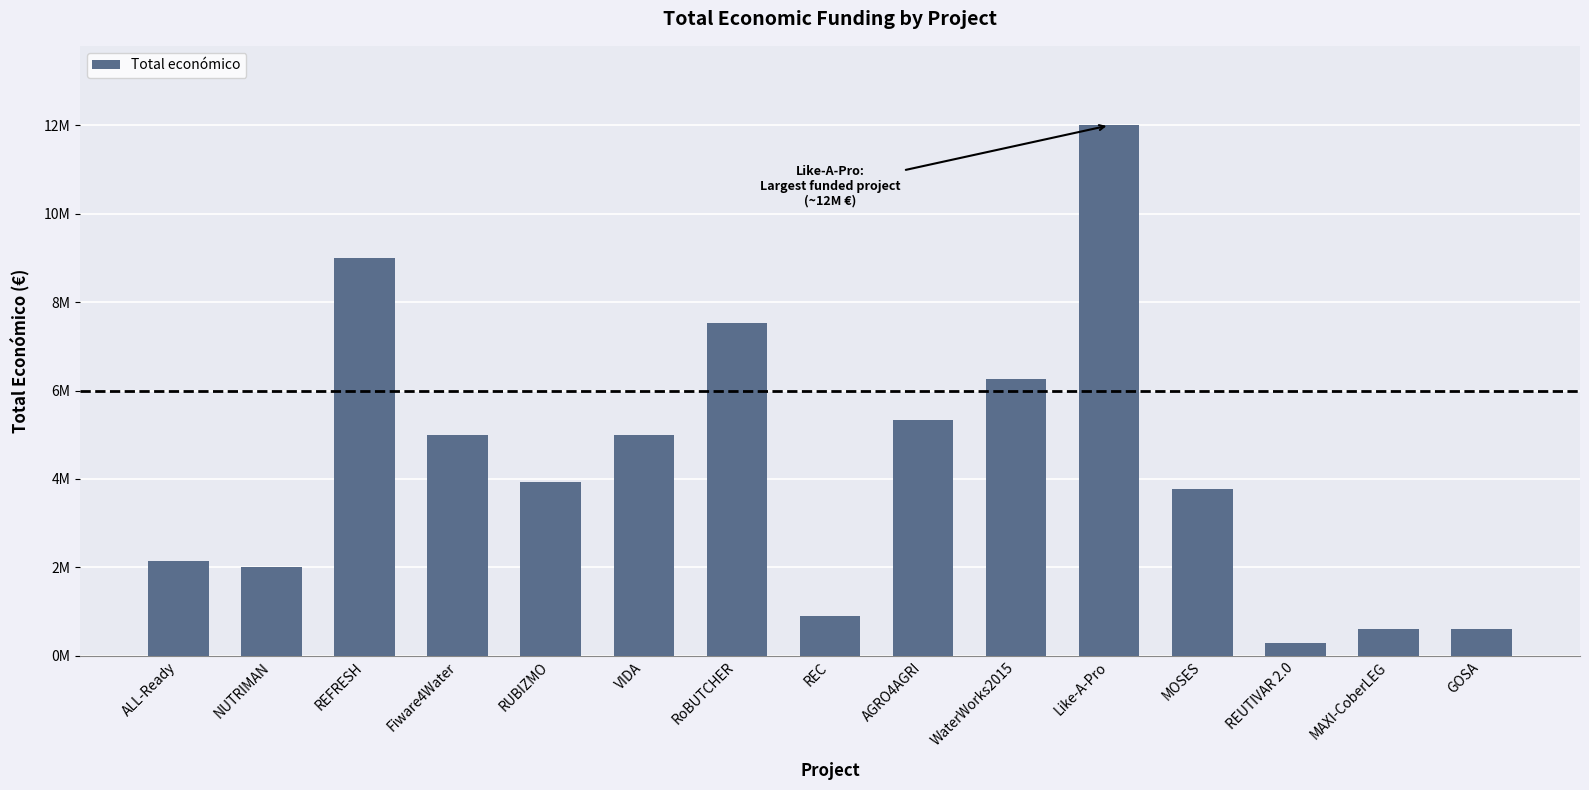

What is the value of the 1st bar from the left?

2136174